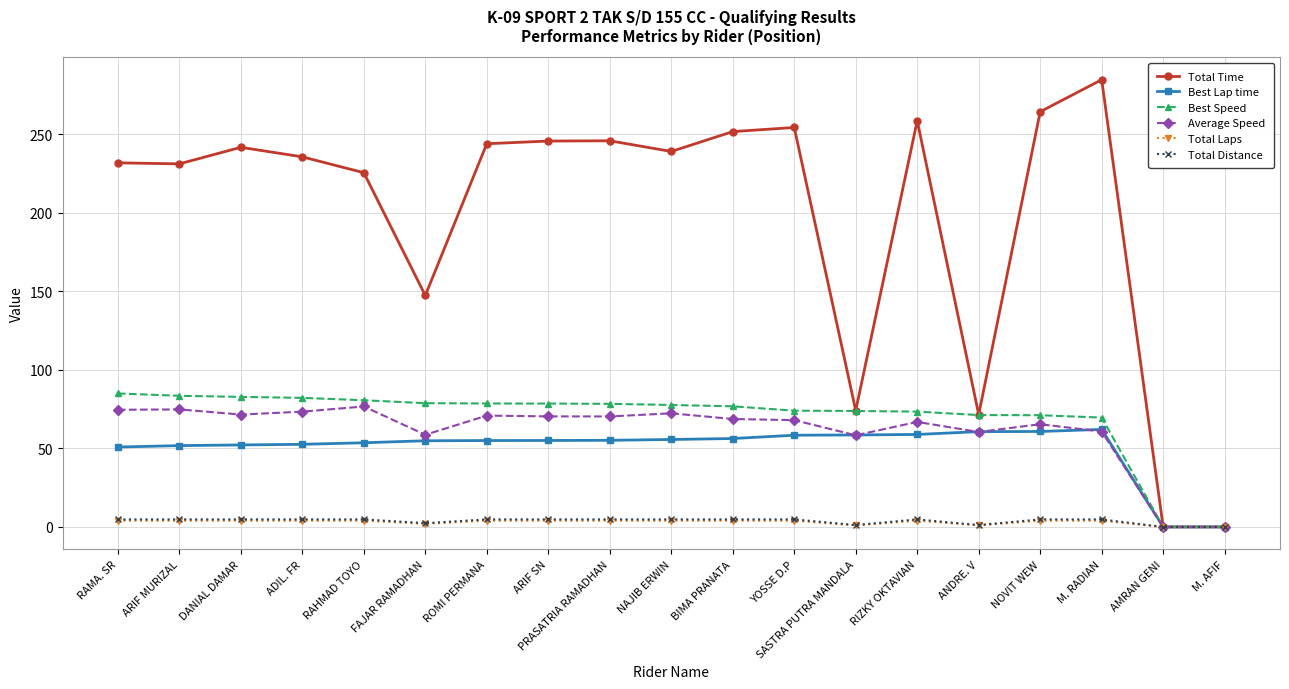

True or false: Total Time has more than 1 points higher than both neighbors.

True